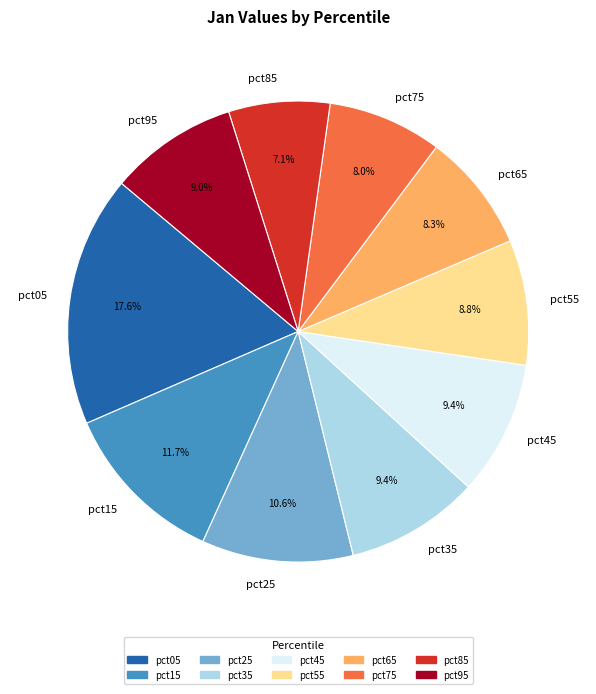

Does any single category account for the majority?

No